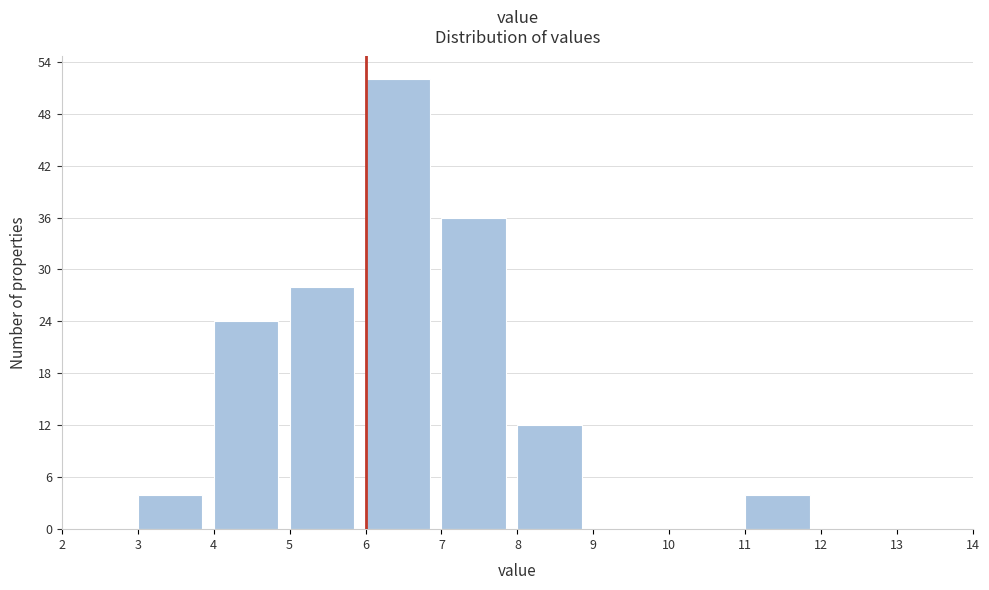

Reading left to right, transcribe this chart: for each bar, give the range it covers on the x-axis and its height. The values are not printed on the chart, so give them approximately, as read against the axis.

2 to 3: 0
3 to 4: 4
4 to 5: 24
5 to 6: 28
6 to 7: 52
7 to 8: 36
8 to 9: 12
9 to 10: 0
10 to 11: 0
11 to 12: 4
12 to 13: 0
13 to 14: 0